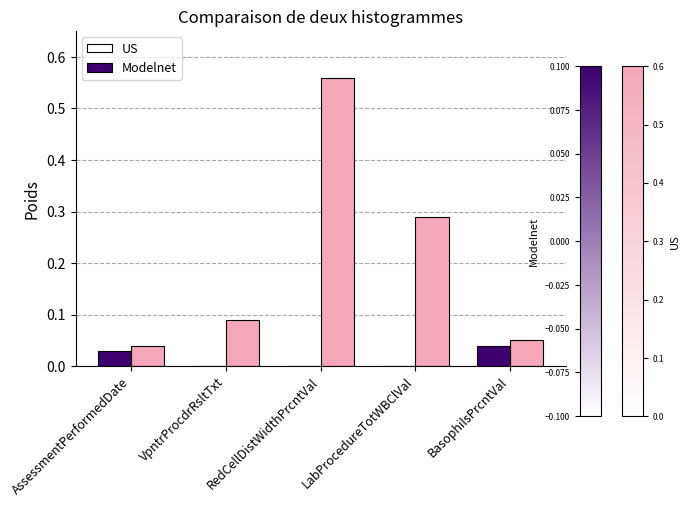

The US series shows 0.0 at AssessmentPerformedDate. True or false?

True